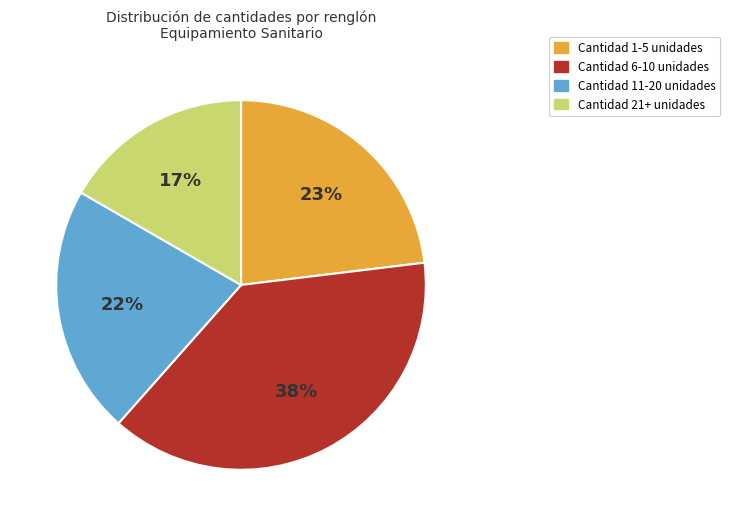

To the nearest percent, what is the average slice percentage?

25%